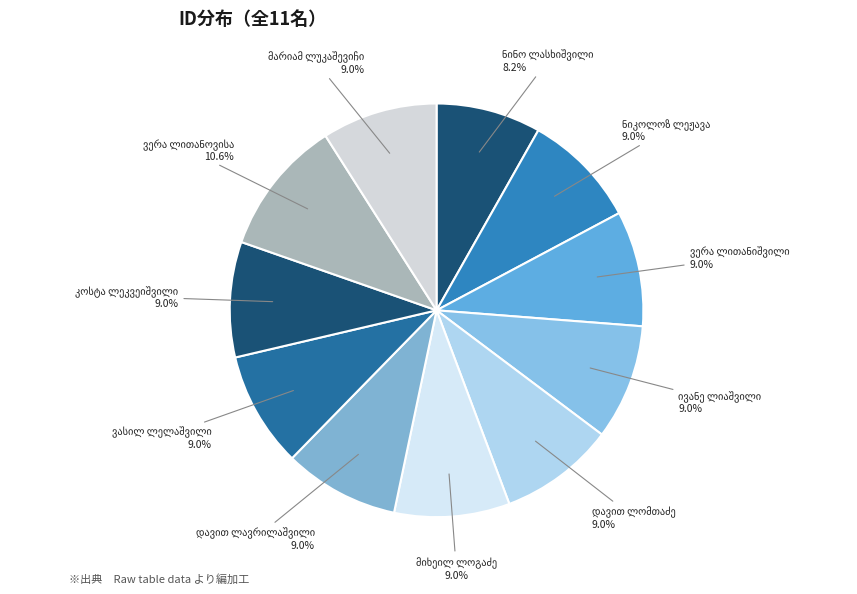

To the nearest percent, what is the difference between the largest and smallest slice percentages?

2%